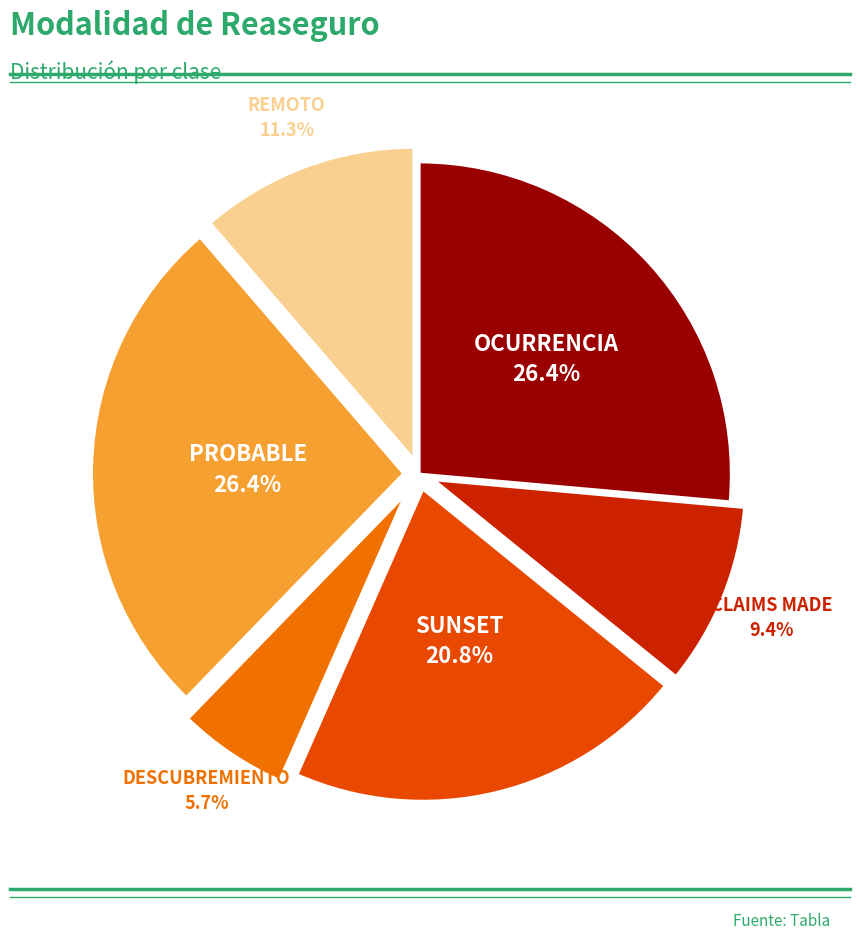

Is there any slice that represents more than half of the pie?

No